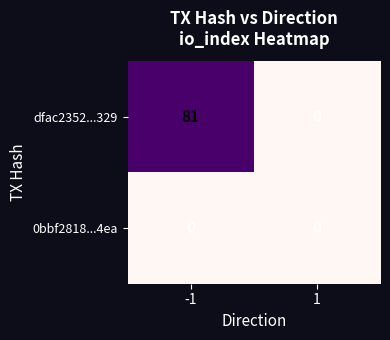

Which series has the widest spread of values?

dfac2352...329